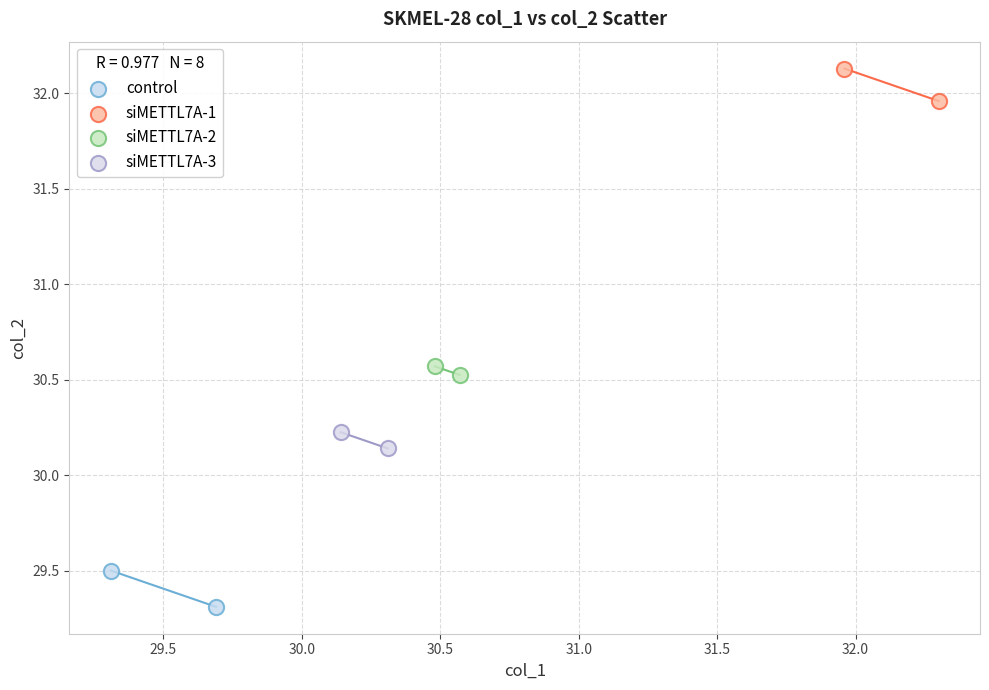

Which series contains the highest Y value?

siMETTL7A-1